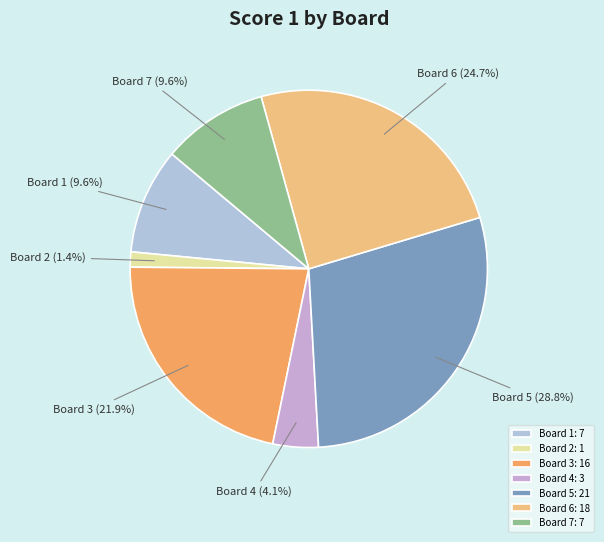

Does Board 6 represent more than half of the total?

No